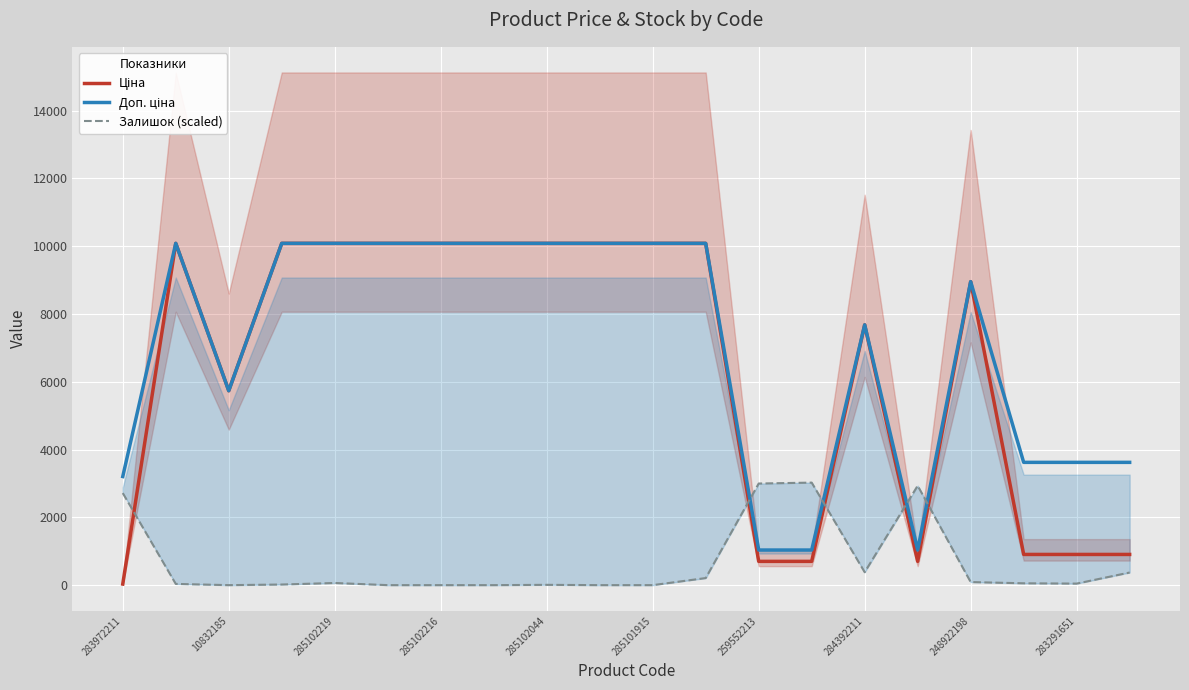

Is it true that Залишок (scaled) equals 4881.0 at 283972211?

False